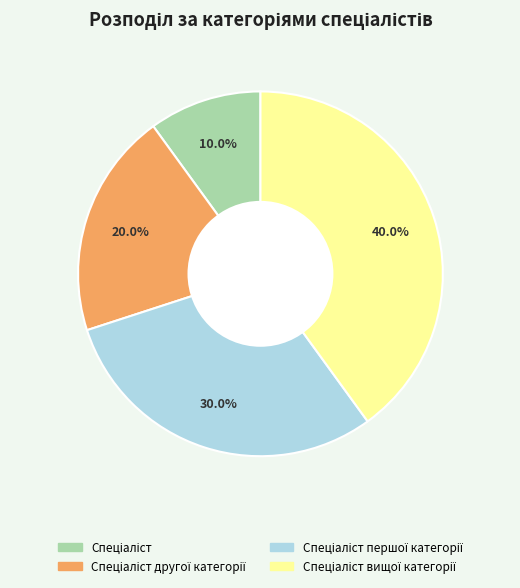

Is there a majority slice in this chart?

No